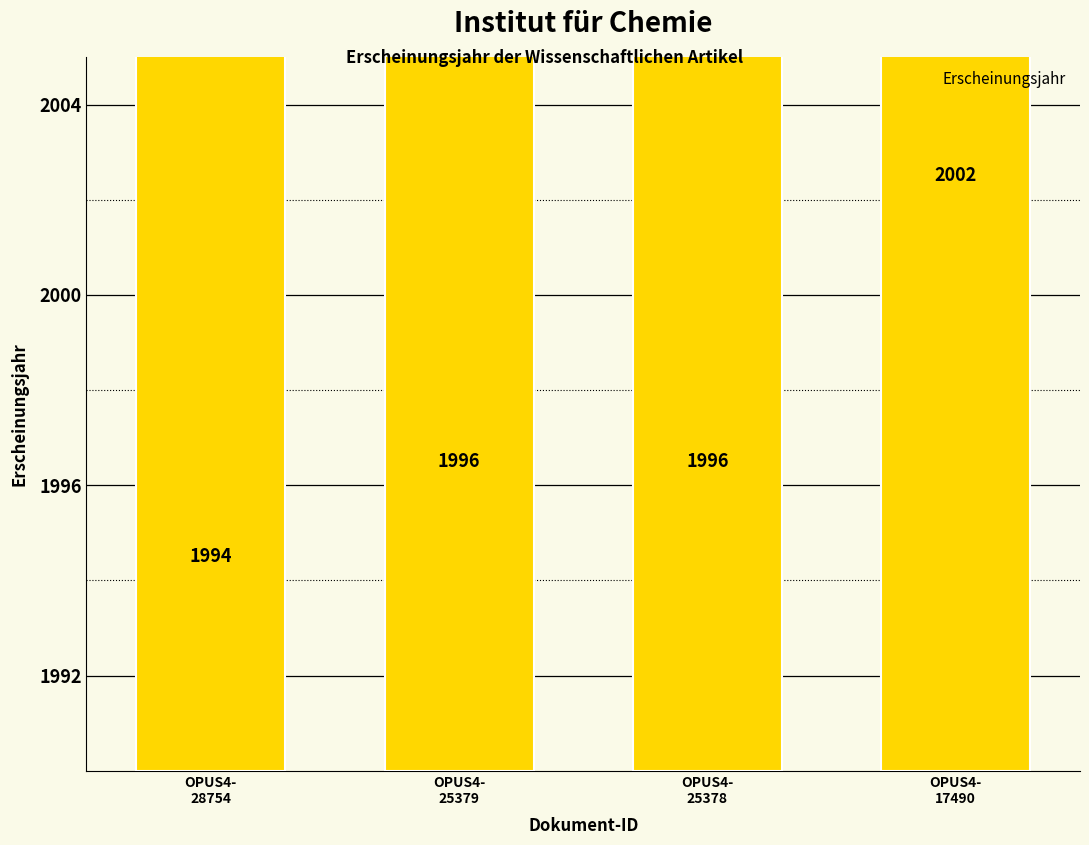

Rank the categories by value from lowest to highest.

OPUS4-
28754, OPUS4-
25379, OPUS4-
25378, OPUS4-
17490